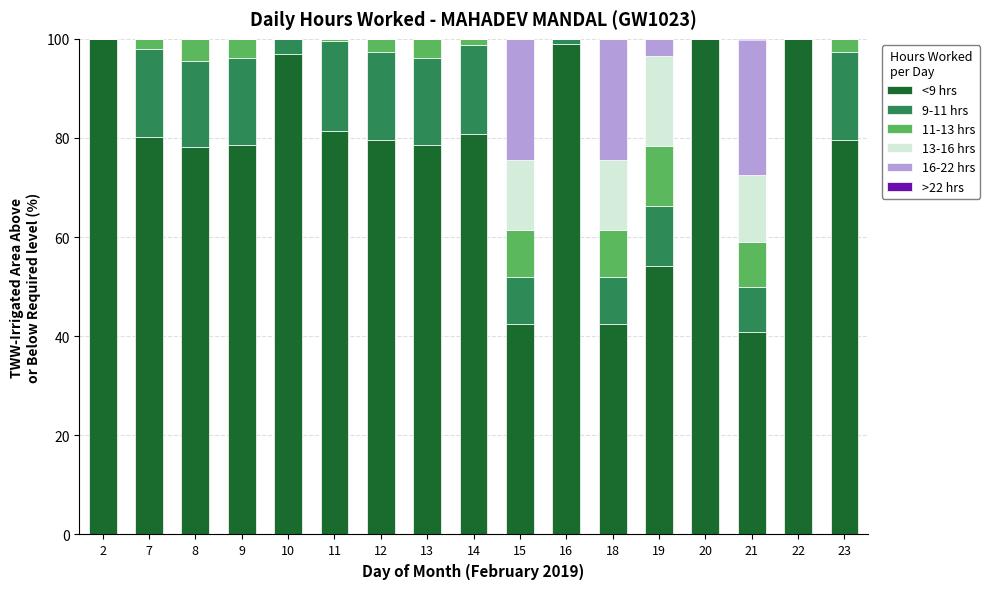

Are the bars horizontal?

No